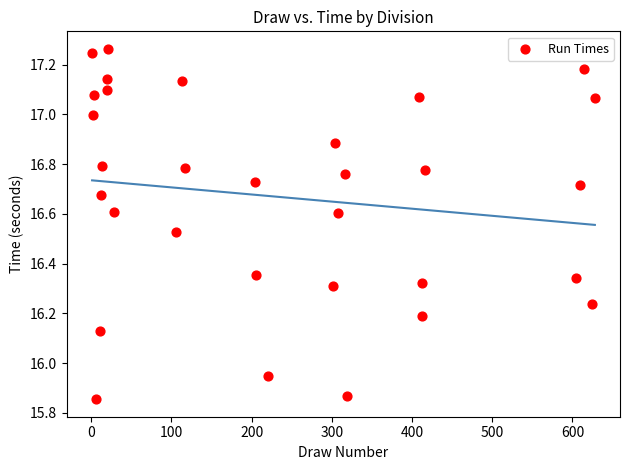

What is the range of Y values (max minus min)?

1.4